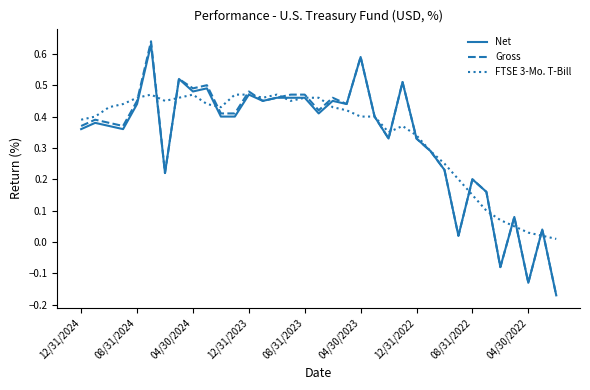

Which series has the largest range (max minus min)?

Gross